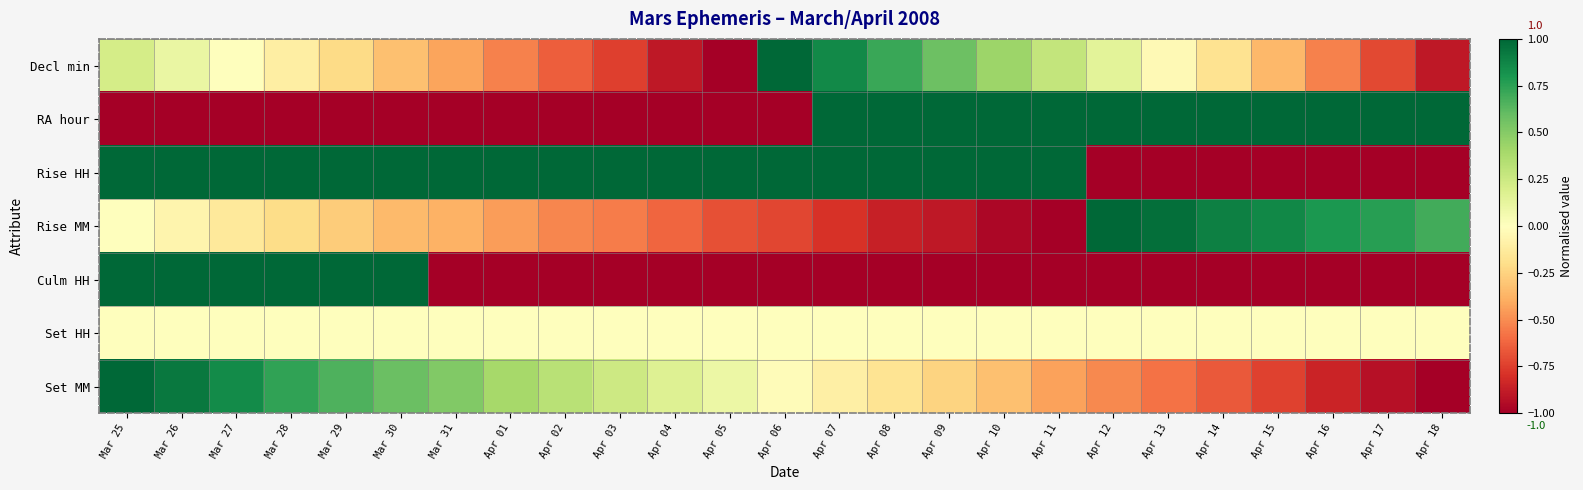

Reading left to right, transcribe all the data shown in this chart.

Decl min: Mar 25=0.2	Mar 26=0.1	Mar 27=0.0	Mar 28=-0.1	Mar 29=-0.2	Mar 30=-0.3	Mar 31=-0.4	Apr 01=-0.5	Apr 02=-0.6	Apr 03=-0.8	Apr 04=-0.9	Apr 05=-1.0	Apr 06=1.0	Apr 07=0.9	Apr 08=0.7	Apr 09=0.6	Apr 10=0.4	Apr 11=0.3	Apr 12=0.1	Apr 13=-0.0	Apr 14=-0.2	Apr 15=-0.4	Apr 16=-0.5	Apr 17=-0.7	Apr 18=-0.9
RA hour: Mar 25=-1.0	Mar 26=-1.0	Mar 27=-1.0	Mar 28=-1.0	Mar 29=-1.0	Mar 30=-1.0	Mar 31=-1.0	Apr 01=-1.0	Apr 02=-1.0	Apr 03=-1.0	Apr 04=-1.0	Apr 05=-1.0	Apr 06=-1.0	Apr 07=1.0	Apr 08=1.0	Apr 09=1.0	Apr 10=1.0	Apr 11=1.0	Apr 12=1.0	Apr 13=1.0	Apr 14=1.0	Apr 15=1.0	Apr 16=1.0	Apr 17=1.0	Apr 18=1.0
Rise HH: Mar 25=1.0	Mar 26=1.0	Mar 27=1.0	Mar 28=1.0	Mar 29=1.0	Mar 30=1.0	Mar 31=1.0	Apr 01=1.0	Apr 02=1.0	Apr 03=1.0	Apr 04=1.0	Apr 05=1.0	Apr 06=1.0	Apr 07=1.0	Apr 08=1.0	Apr 09=1.0	Apr 10=1.0	Apr 11=1.0	Apr 12=-1.0	Apr 13=-1.0	Apr 14=-1.0	Apr 15=-1.0	Apr 16=-1.0	Apr 17=-1.0	Apr 18=-1.0
Rise MM: Mar 25=0.0	Mar 26=-0.1	Mar 27=-0.1	Mar 28=-0.2	Mar 29=-0.3	Mar 30=-0.3	Mar 31=-0.4	Apr 01=-0.4	Apr 02=-0.5	Apr 03=-0.6	Apr 04=-0.6	Apr 05=-0.7	Apr 06=-0.7	Apr 07=-0.8	Apr 08=-0.9	Apr 09=-0.9	Apr 10=-1.0	Apr 11=-1.0	Apr 12=1.0	Apr 13=1.0	Apr 14=0.9	Apr 15=0.9	Apr 16=0.8	Apr 17=0.8	Apr 18=0.7
Culm HH: Mar 25=1.0	Mar 26=1.0	Mar 27=1.0	Mar 28=1.0	Mar 29=1.0	Mar 30=1.0	Mar 31=-1.0	Apr 01=-1.0	Apr 02=-1.0	Apr 03=-1.0	Apr 04=-1.0	Apr 05=-1.0	Apr 06=-1.0	Apr 07=-1.0	Apr 08=-1.0	Apr 09=-1.0	Apr 10=-1.0	Apr 11=-1.0	Apr 12=-1.0	Apr 13=-1.0	Apr 14=-1.0	Apr 15=-1.0	Apr 16=-1.0	Apr 17=-1.0	Apr 18=-1.0
Set HH: Mar 25=0.0	Mar 26=0.0	Mar 27=0.0	Mar 28=0.0	Mar 29=0.0	Mar 30=0.0	Mar 31=0.0	Apr 01=0.0	Apr 02=0.0	Apr 03=0.0	Apr 04=0.0	Apr 05=0.0	Apr 06=0.0	Apr 07=0.0	Apr 08=0.0	Apr 09=0.0	Apr 10=0.0	Apr 11=0.0	Apr 12=0.0	Apr 13=0.0	Apr 14=0.0	Apr 15=0.0	Apr 16=0.0	Apr 17=0.0	Apr 18=0.0
Set MM: Mar 25=1.0	Mar 26=0.9	Mar 27=0.8	Mar 28=0.7	Mar 29=0.7	Mar 30=0.6	Mar 31=0.5	Apr 01=0.4	Apr 02=0.3	Apr 03=0.2	Apr 04=0.2	Apr 05=0.1	Apr 06=-0.0	Apr 07=-0.1	Apr 08=-0.2	Apr 09=-0.2	Apr 10=-0.3	Apr 11=-0.4	Apr 12=-0.5	Apr 13=-0.6	Apr 14=-0.7	Apr 15=-0.7	Apr 16=-0.8	Apr 17=-0.9	Apr 18=-1.0